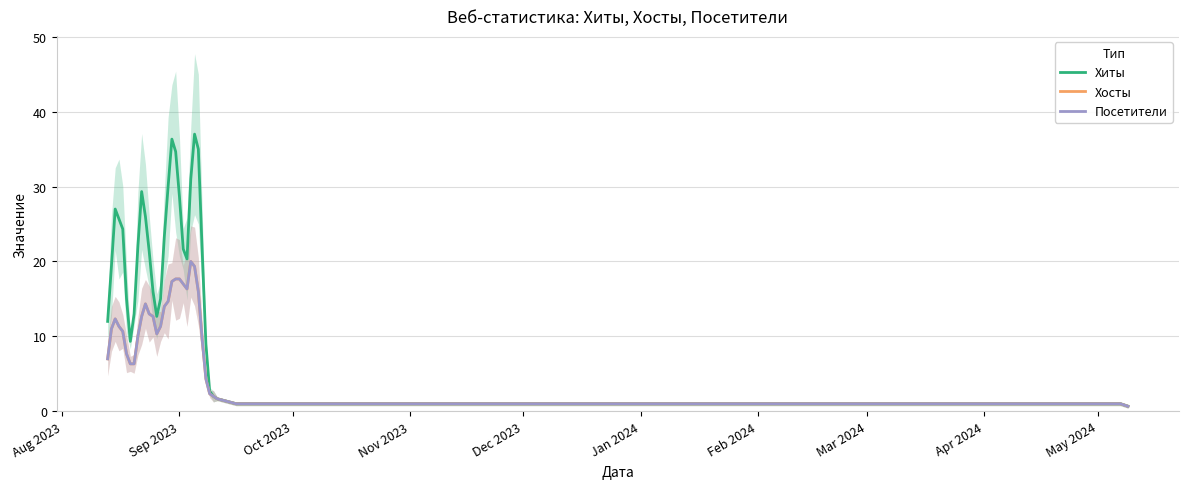

What is the difference between the maximum and minimum values in the Хиты series?

36.3